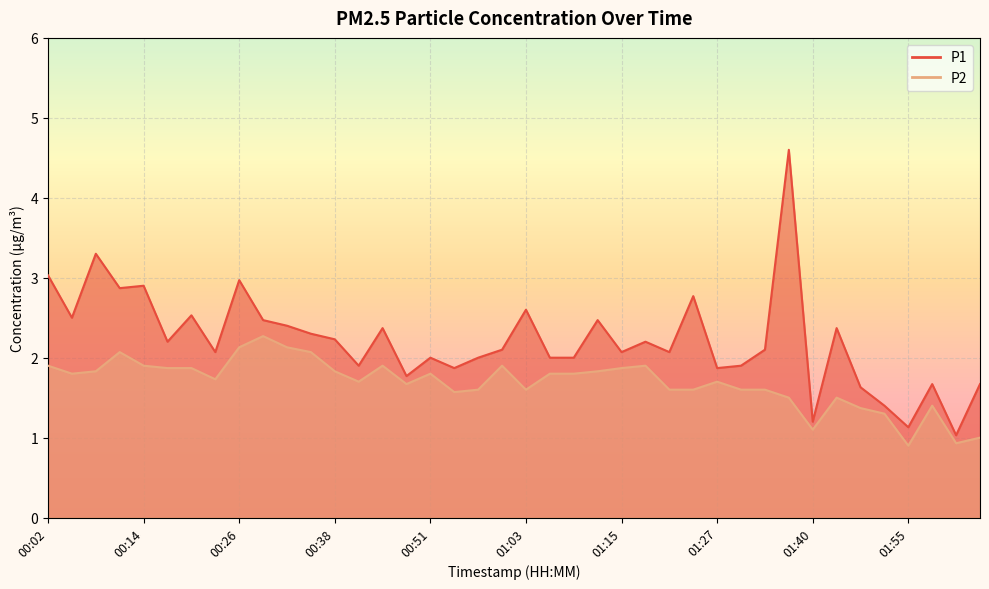

Is the value of P2 at 01:21 greater than the value of P1 at 01:40?

Yes